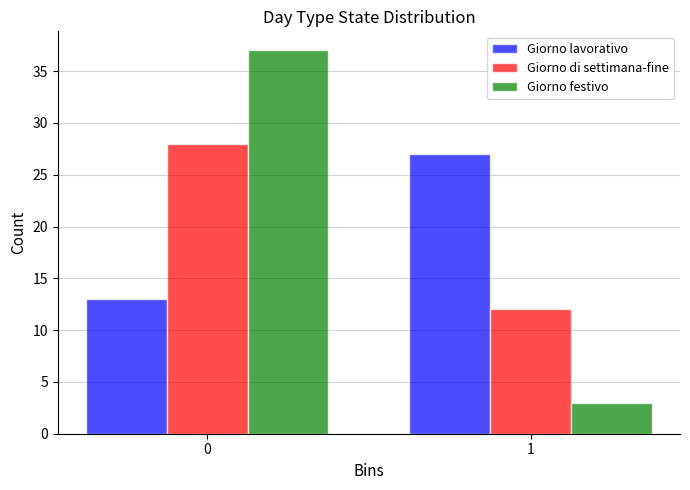

Reading right to left, extract all data points from this chart.

Giorno lavorativo: 1=27	0=13
Giorno di settimana-fine: 1=12	0=28
Giorno festivo: 1=3	0=37